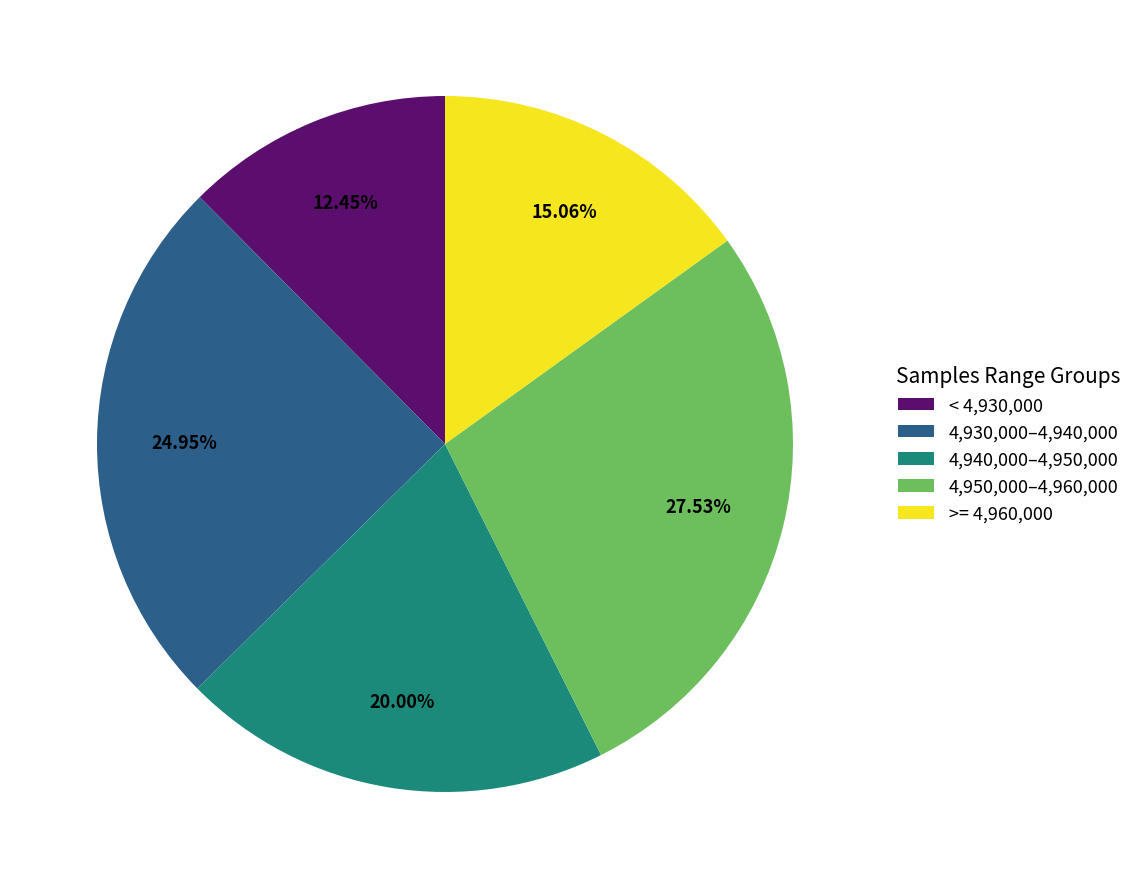

Does 4,950,000–4,960,000 account for over 50% of the chart?

No